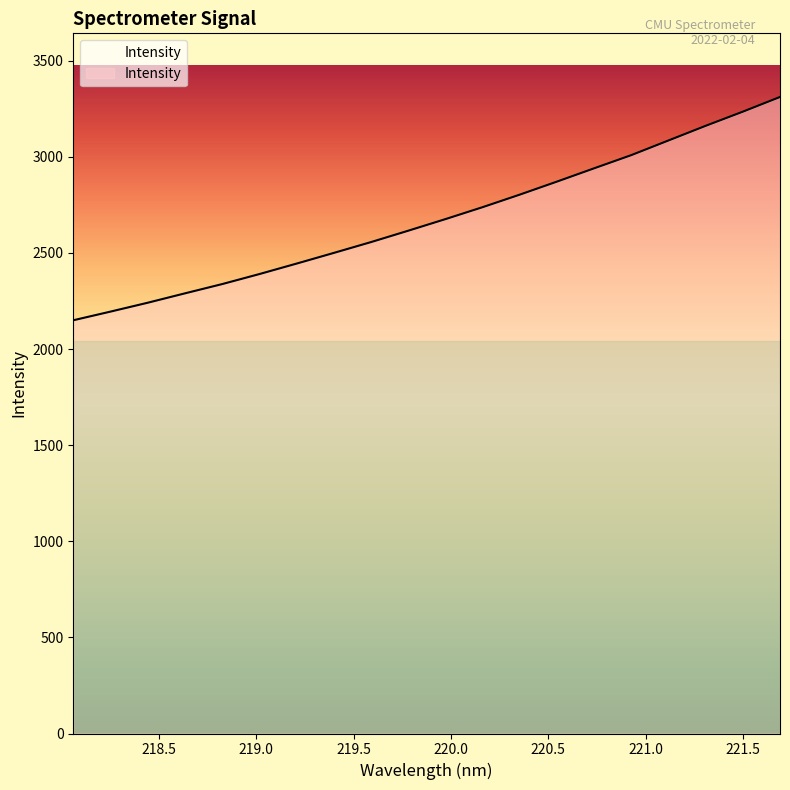

What is the minimum value shown in the chart?

2149.7